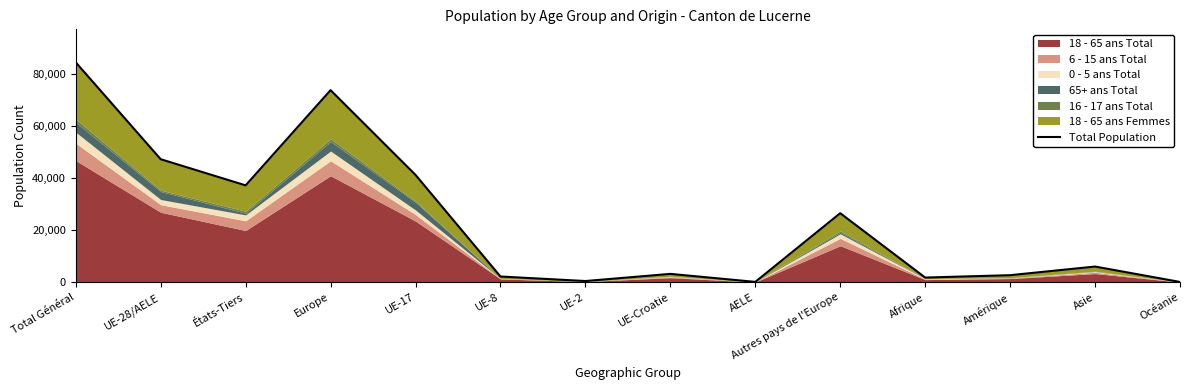

What is the value of the 7th point from the left?

466